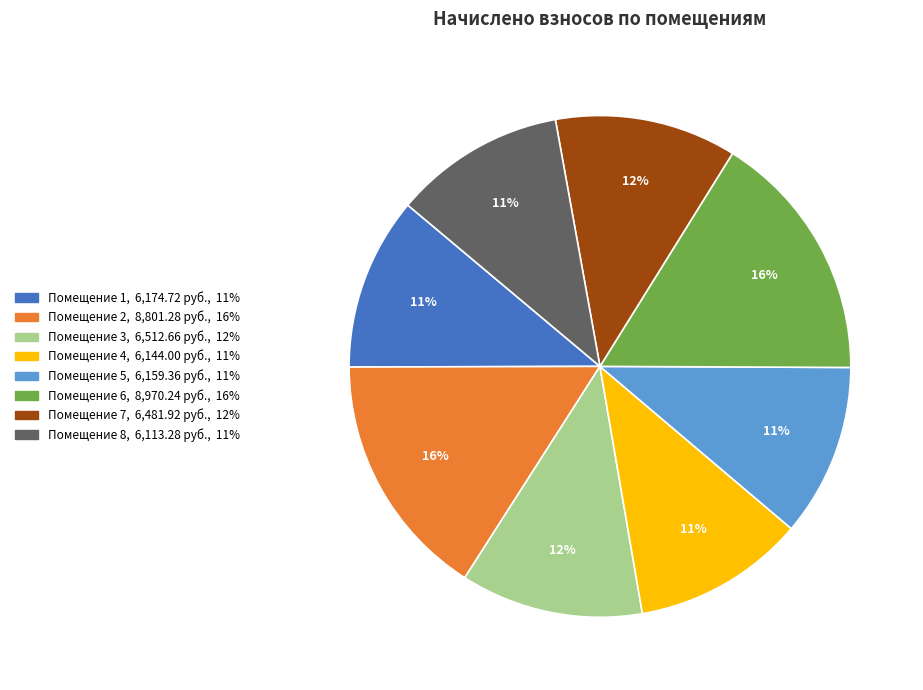

To the nearest percent, what is the difference between the largest and smallest slice percentages?

5%